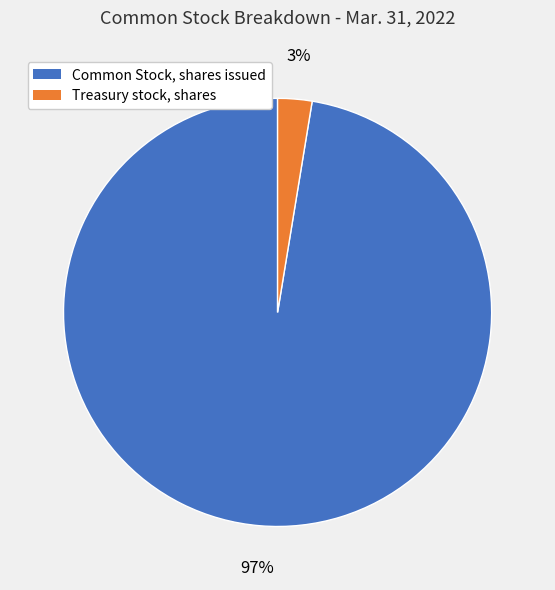

To the nearest percent, what portion does Common Stock, shares issued represent?

97%